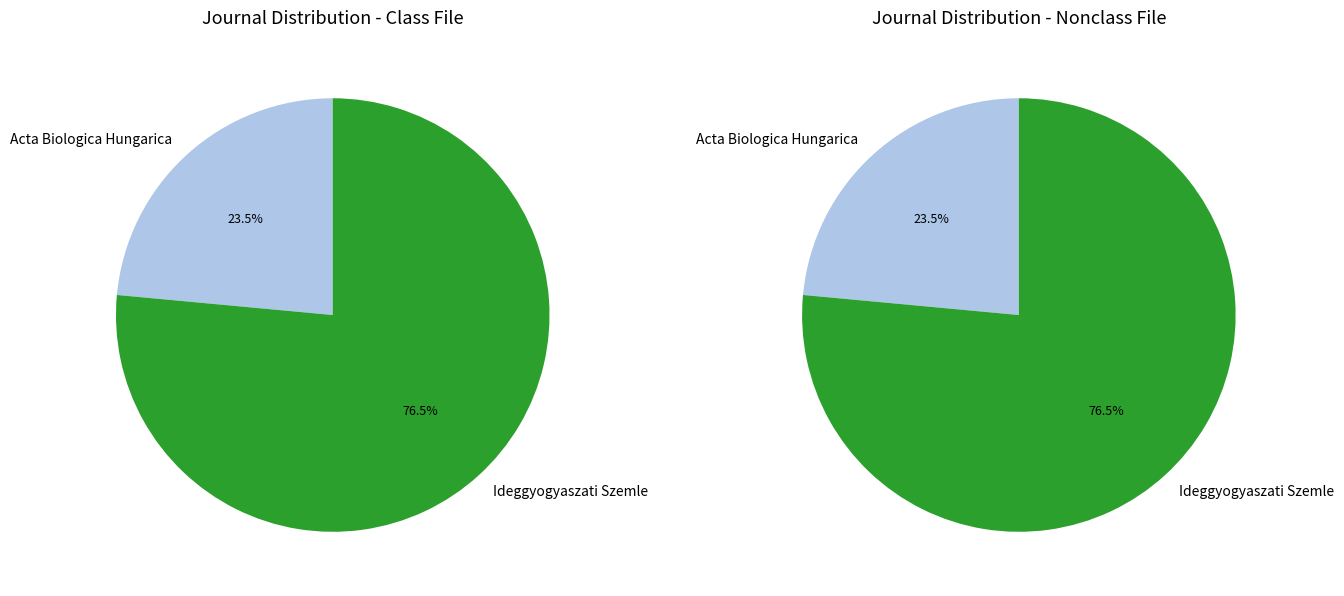

Count the number of slices in the pie.

2